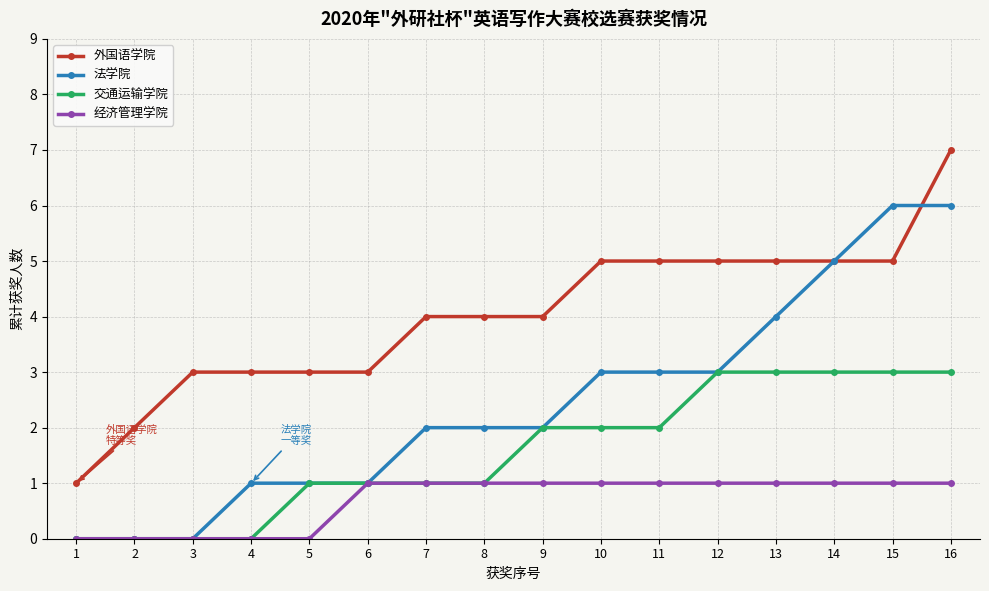

List the series in order of their peak value, lowest first.

经济管理学院, 交通运输学院, 法学院, 外国语学院